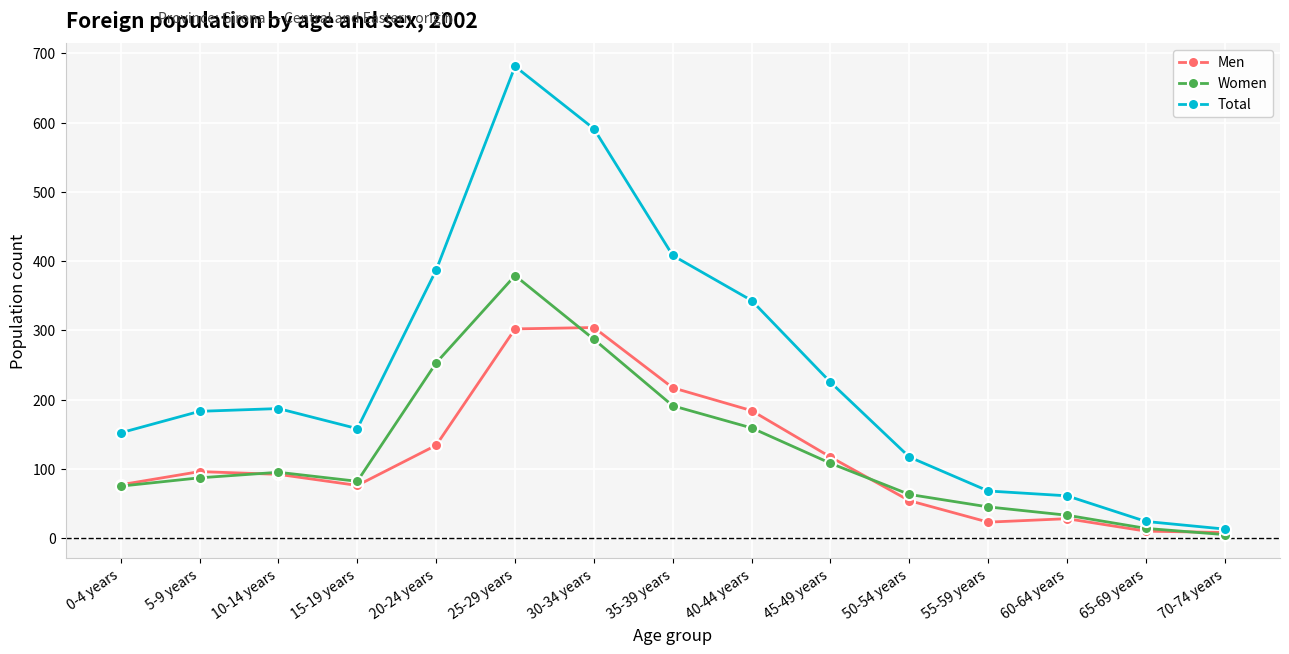

What is the difference between the second highest and second lowest values in the Total series?

567